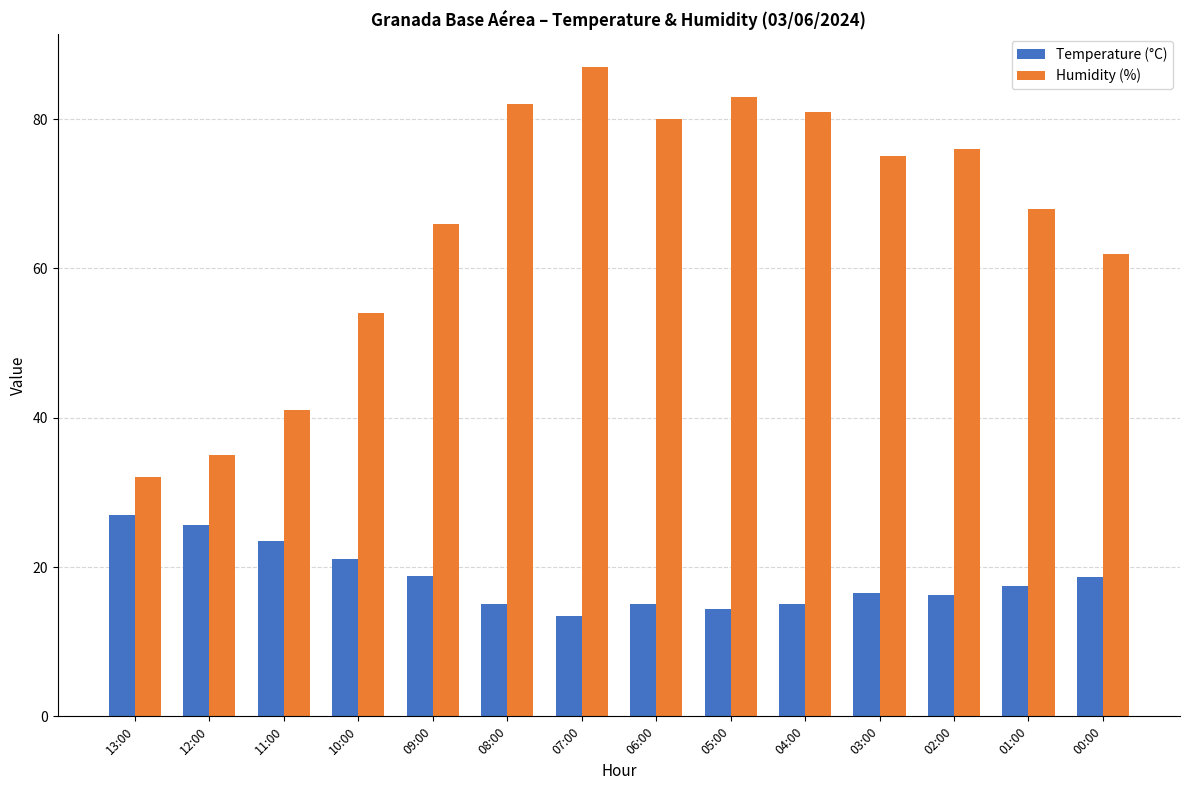

What are all the series names shown in the legend?

Temperature (°C), Humidity (%)